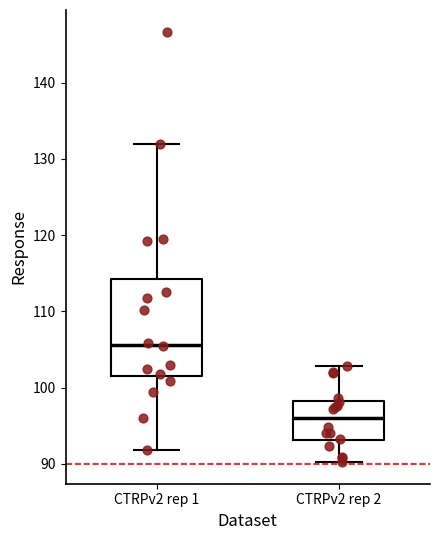

Comparing the boxes themselves (not the whiskers), which one is the tallest?

CTRPv2 rep 1